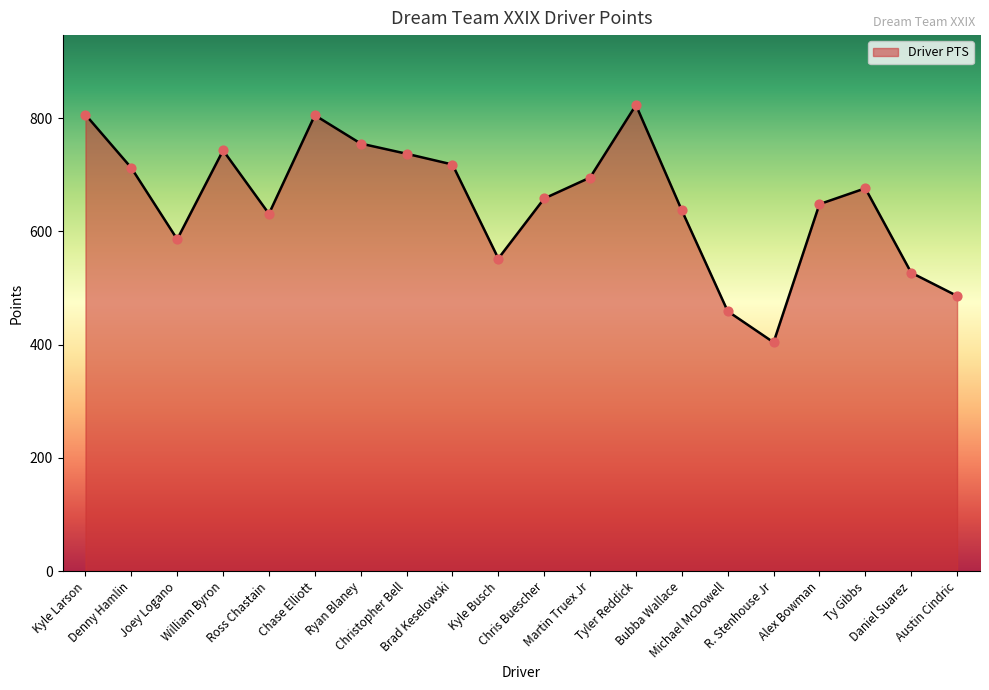

What is the change in value from Kyle Larson to Denny Hamlin?

-94